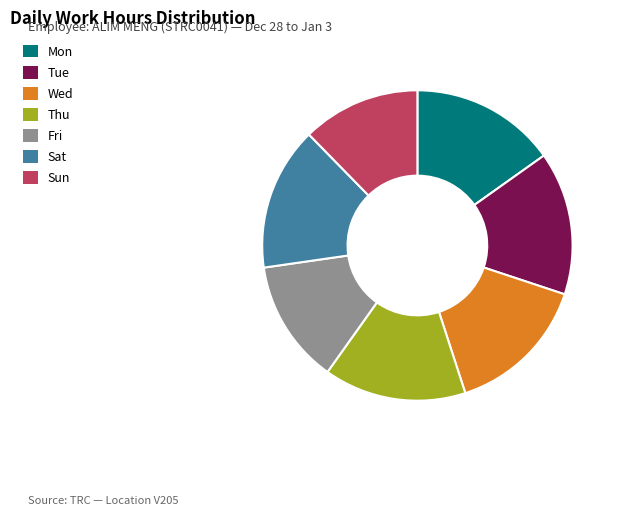

The Thu slice represents 7% of the pie. True or false?

False